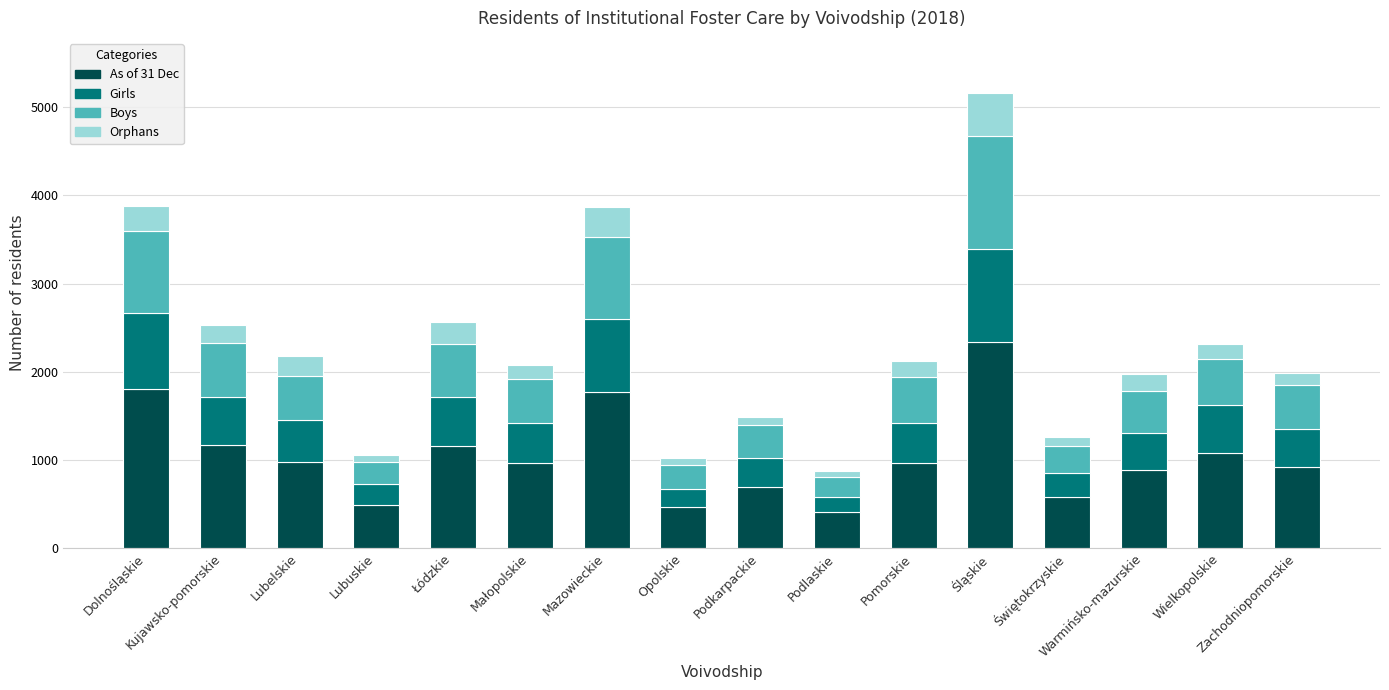

What are all the series names shown in the legend?

As of 31 Dec, Girls, Boys, Orphans